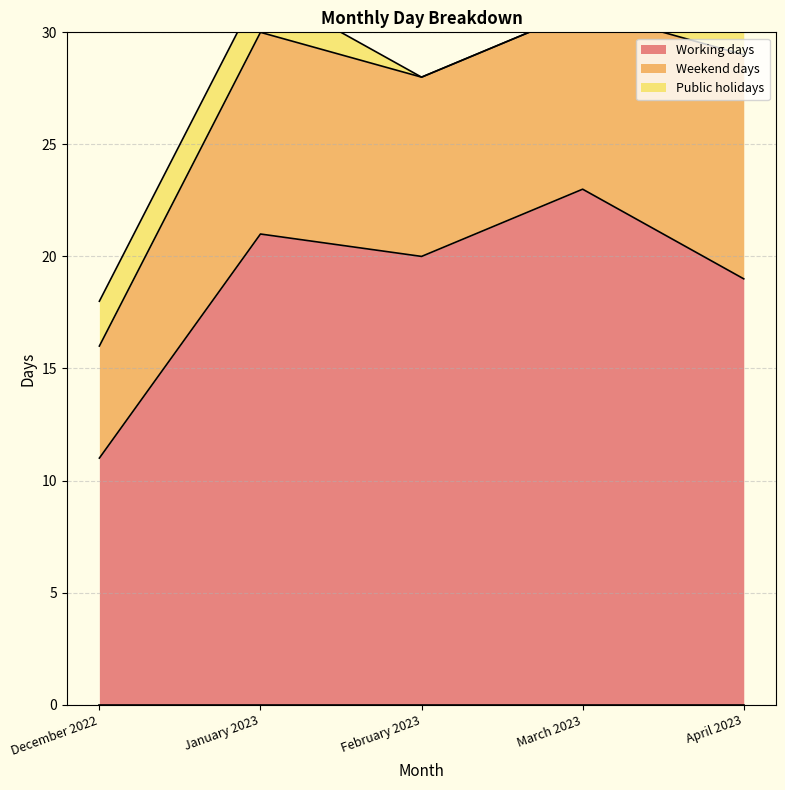

What is the label of the 2nd point from the left?

January 2023